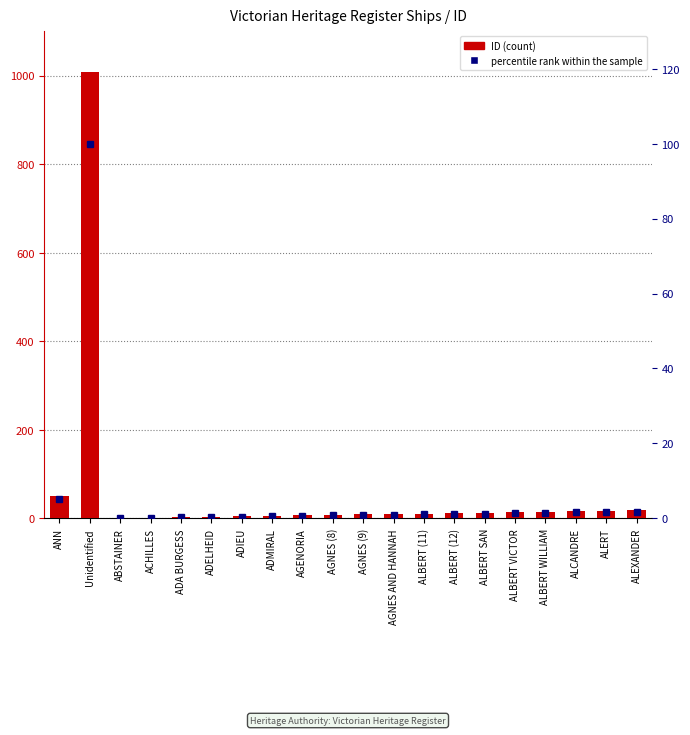

Between AGNES AND HANNAH and ACHILLES, which is larger?

AGNES AND HANNAH